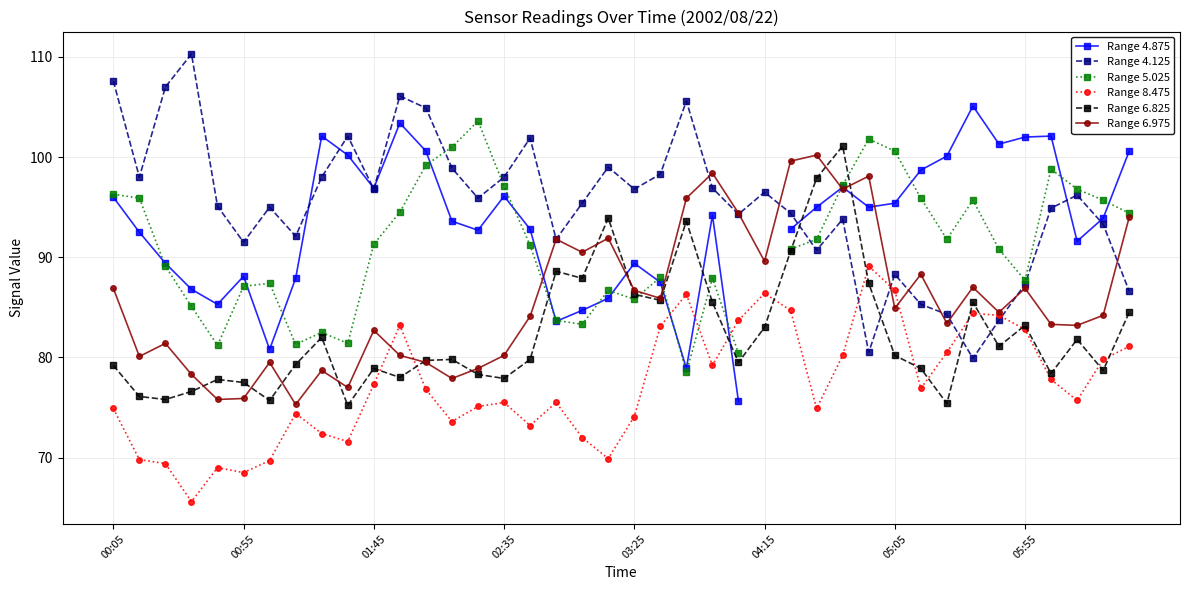

How many lines are shown in the chart?

6